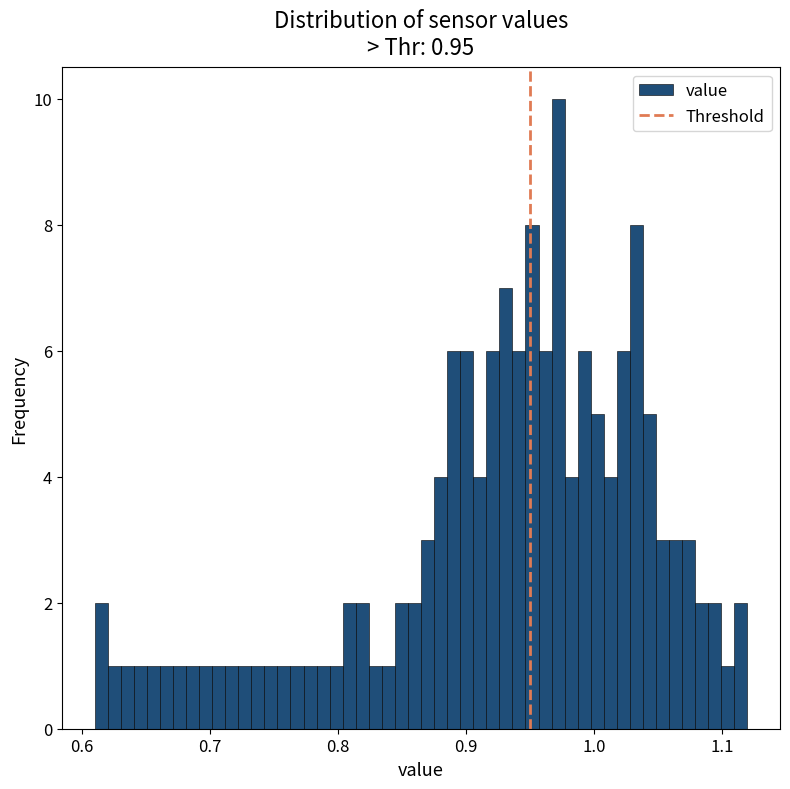

Read against the x-axis, roughly where is the centre of the tallest bar?

0.97